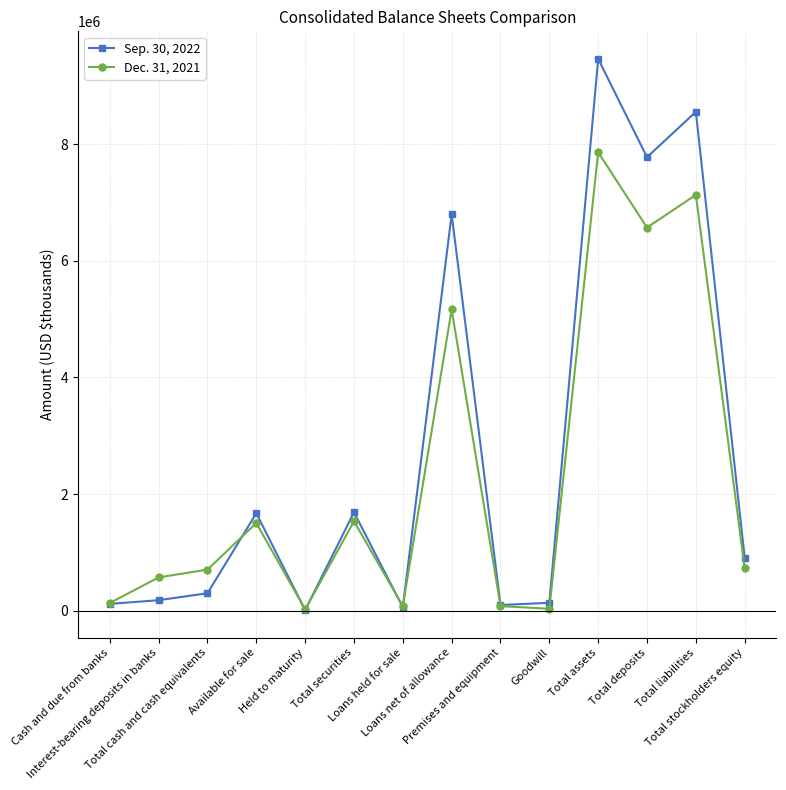

List the series in order of their overall mean, lowest first.

Dec. 31, 2021, Sep. 30, 2022